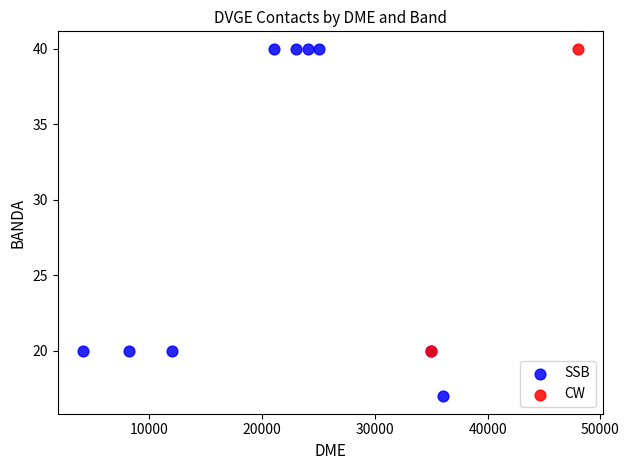

What are all the series names shown in the legend?

SSB, CW